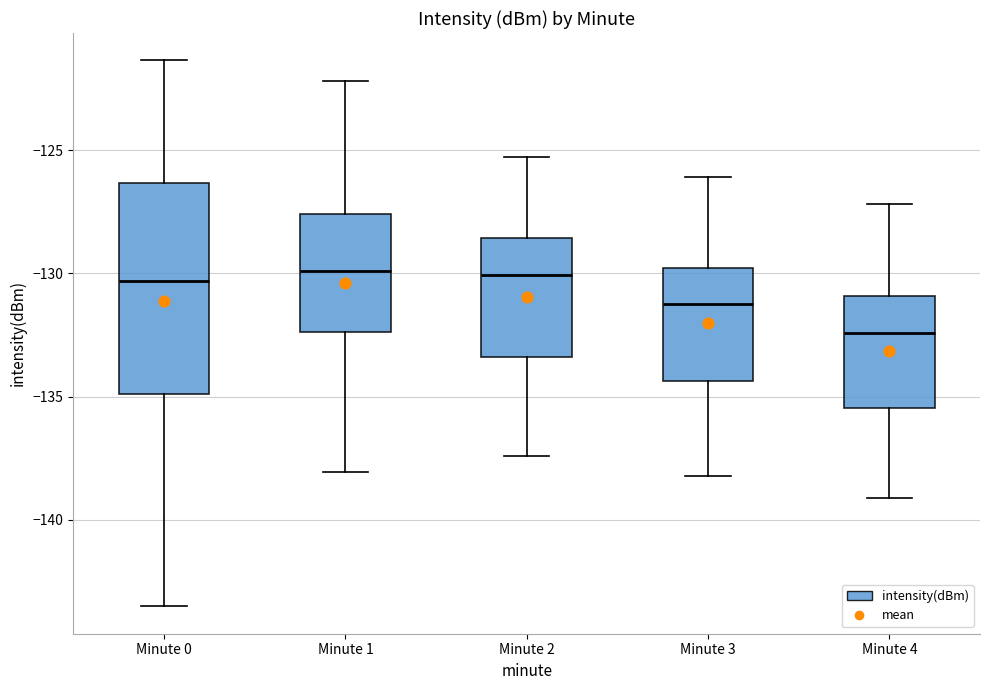

Where does the median line of the box for Minute 2 sit on the y-axis? The values are not printed on the chart, so give them approximately, as read against the axis.

-130.0